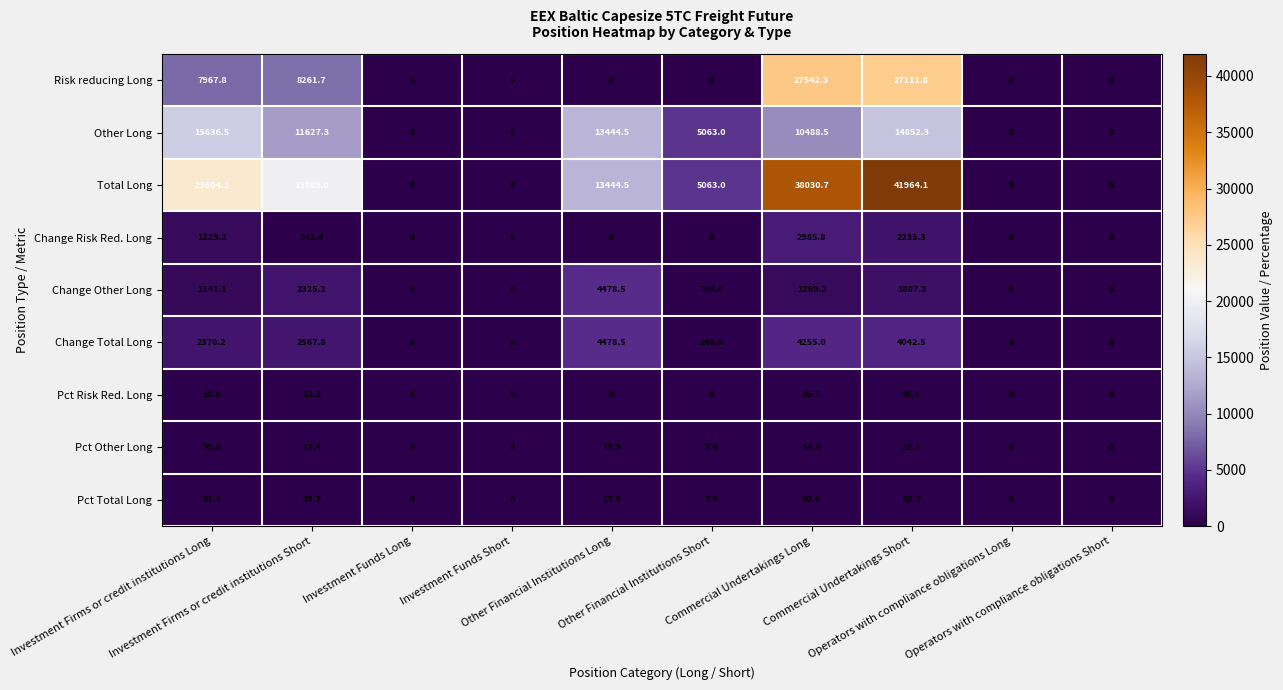

What is the average value of the Pct Other Long series?

10.0